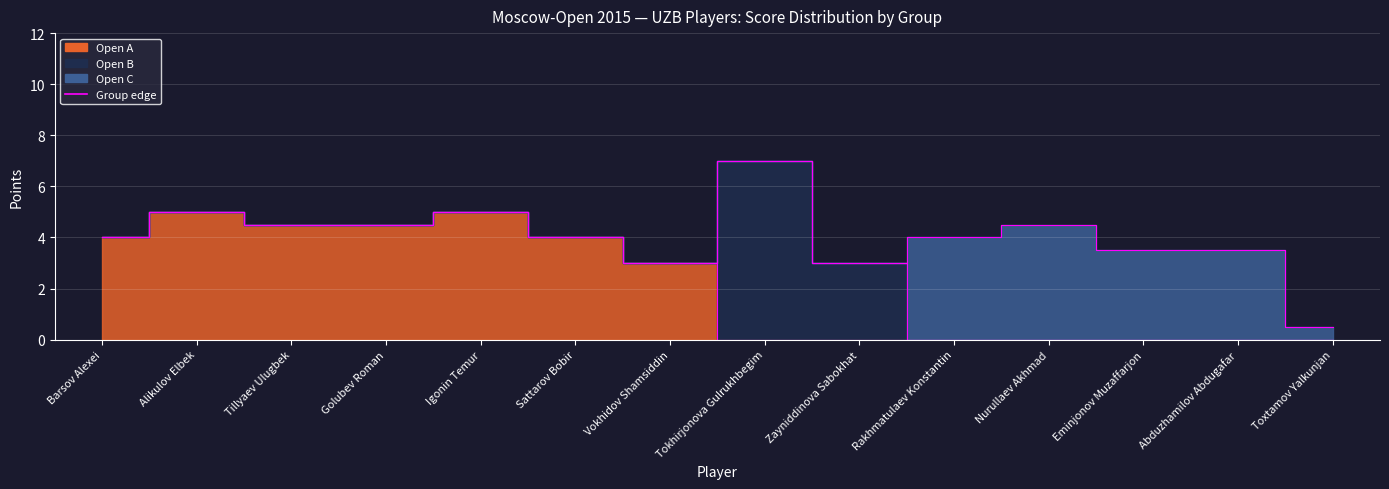

What is the difference between the Open B edge values at Vokhidov Shamsiddin and Tokhirjonova Gulrukhbegim?

4.0